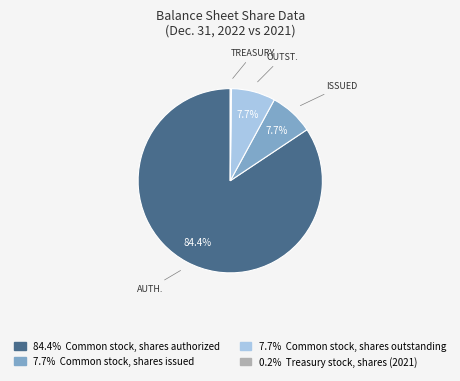

Is there a majority slice in this chart?

Yes